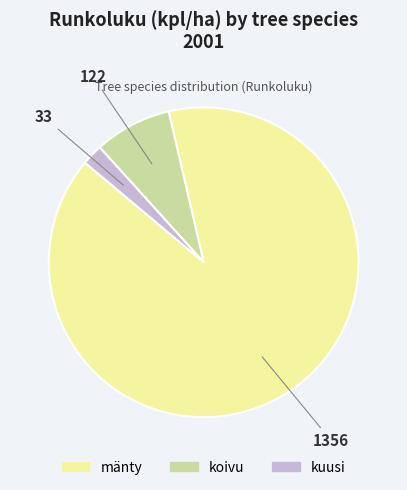

Between mänty and koivu, which is larger?

mänty